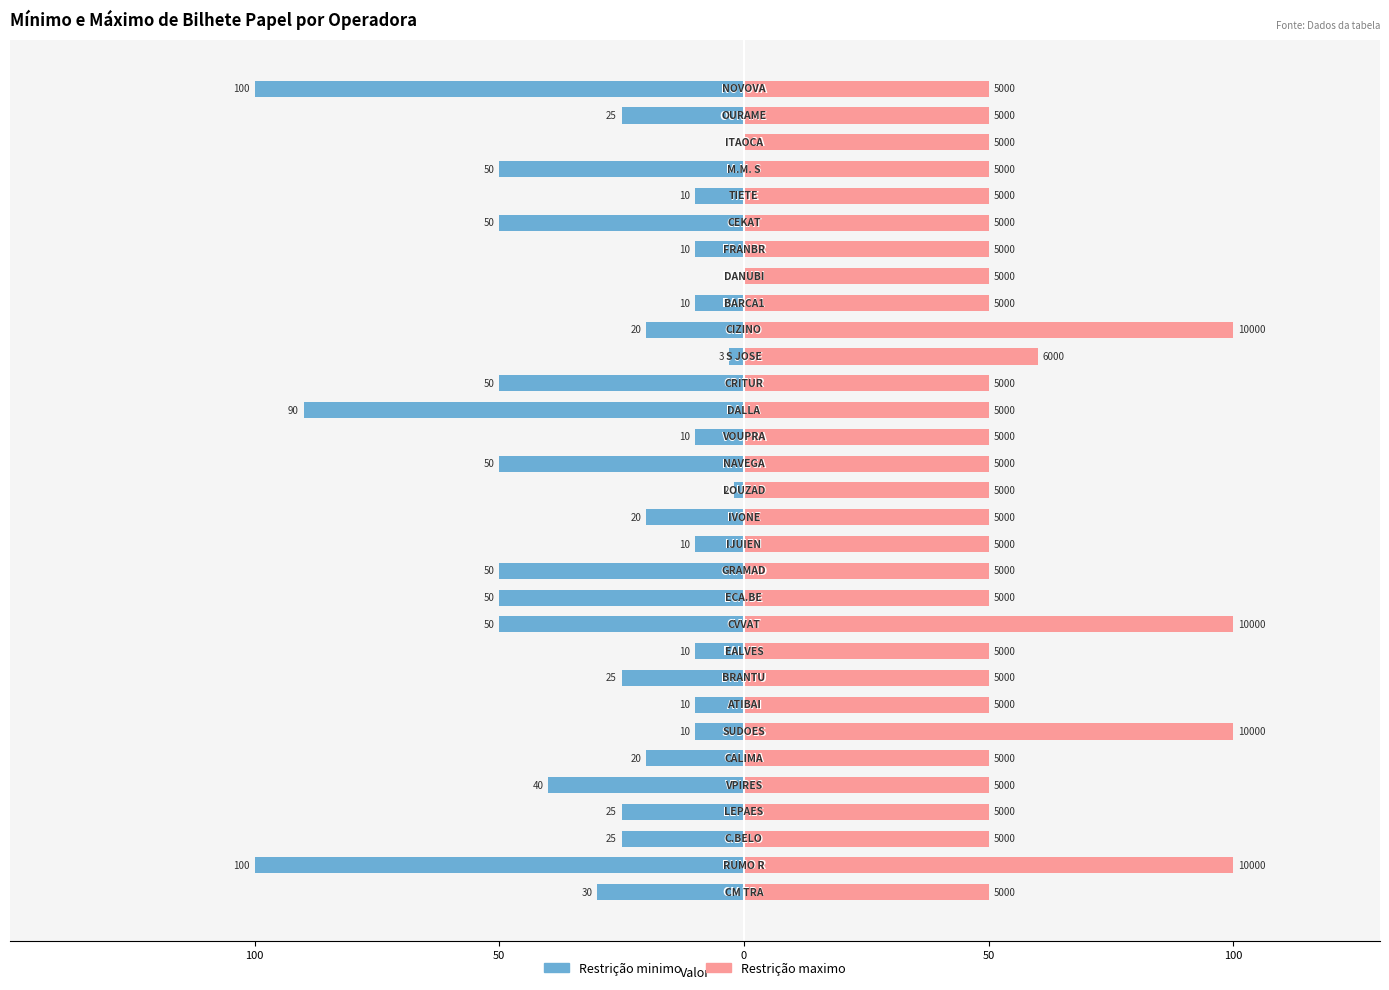

List the series in order of their peak value, highest first.

Restrição maximo, Restrição minimo